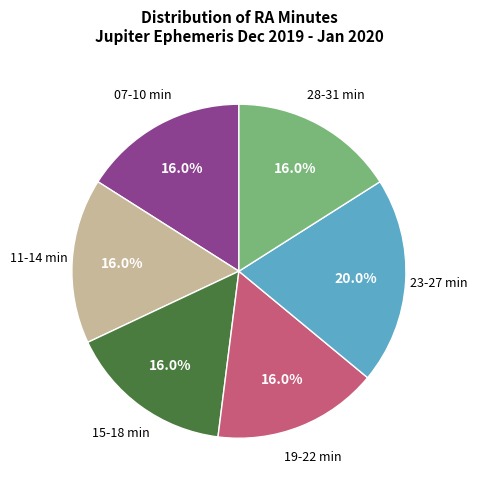

Approximately how many times larger is the value at 28-31 min compared to 07-10 min?

1.0